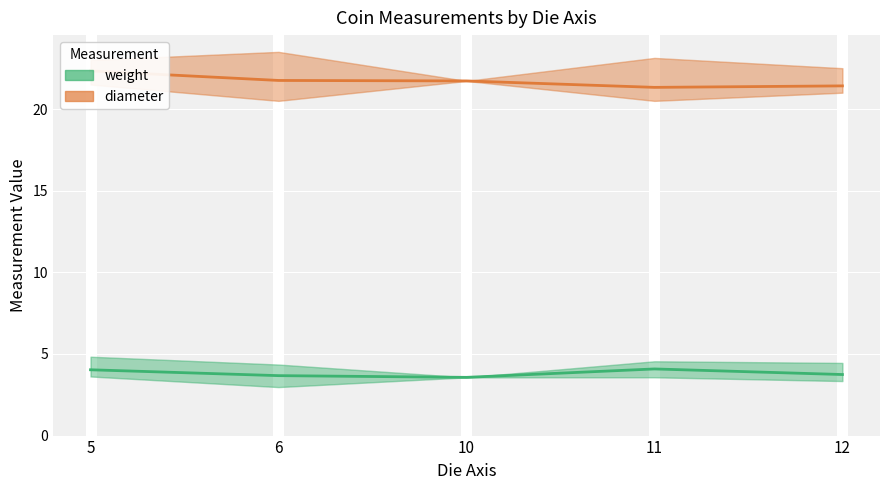

At which category does the chart reach its minimum across all series?

10